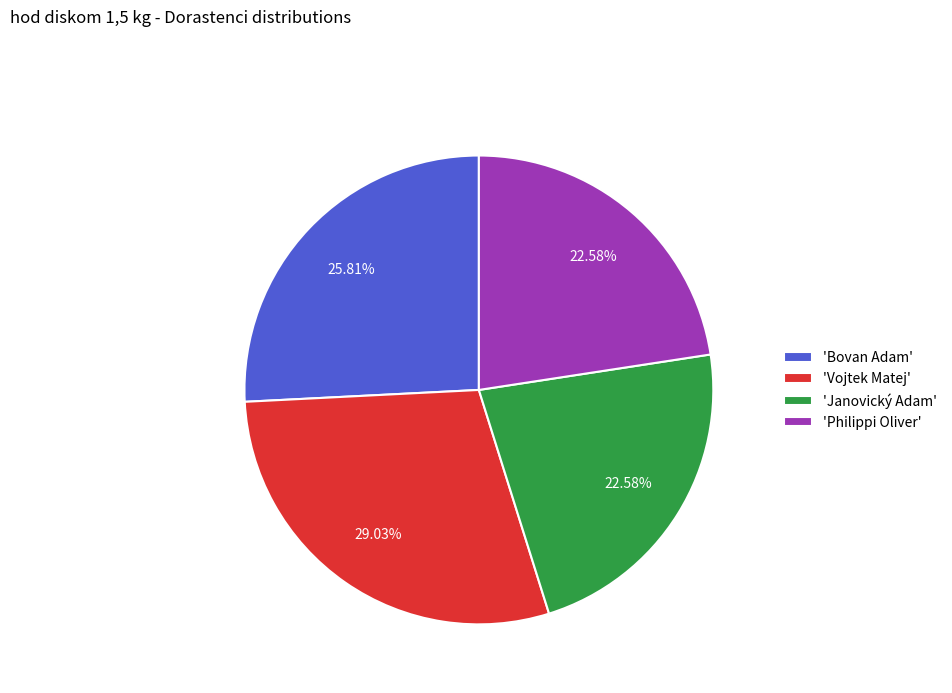

Which has a higher value, 'Philippi Oliver' or 'Vojtek Matej'?

'Vojtek Matej'